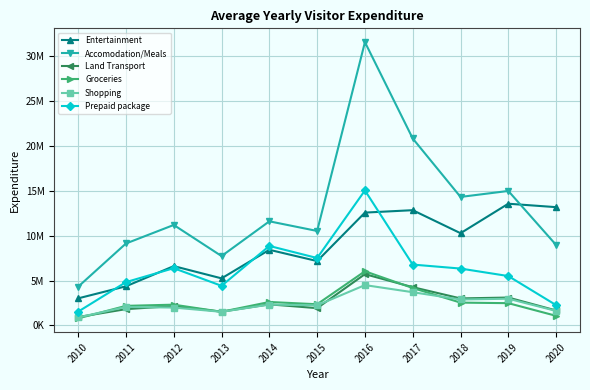

Does the chart have visible grid lines?

Yes